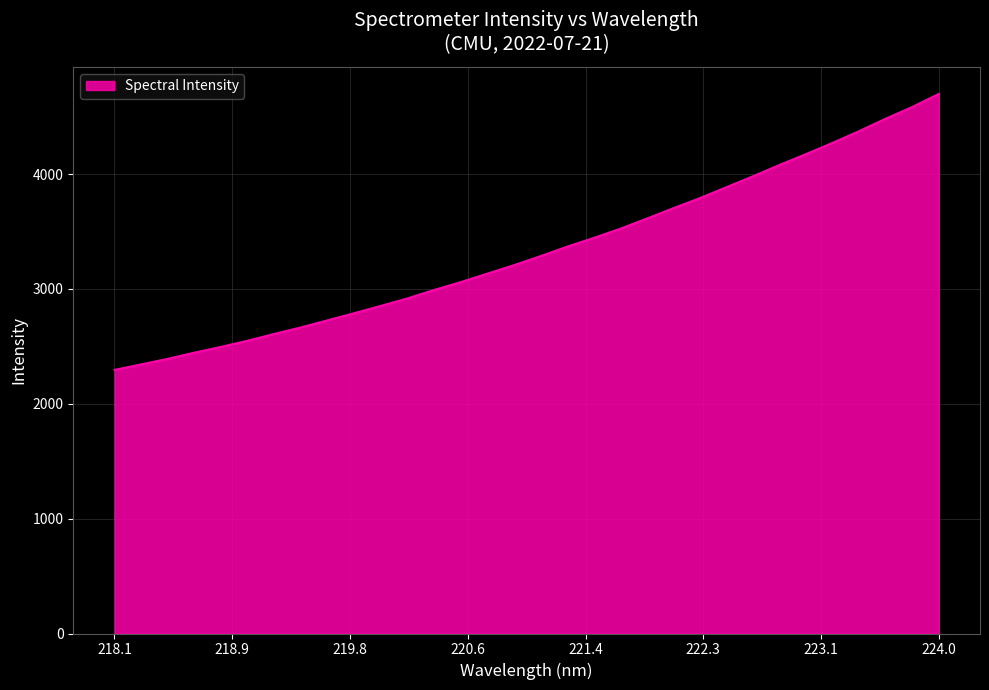

What is the smallest value displayed?

2295.3